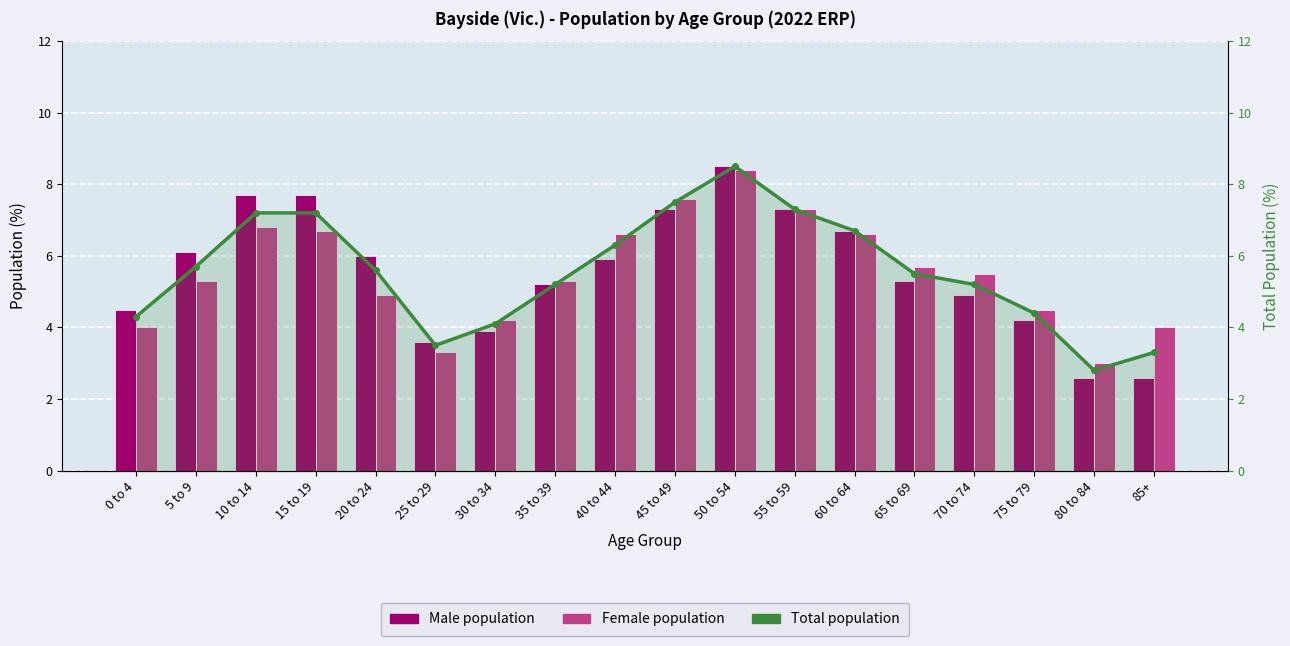

Is it true that Male population equals 1.0 at 80 to 84?

False